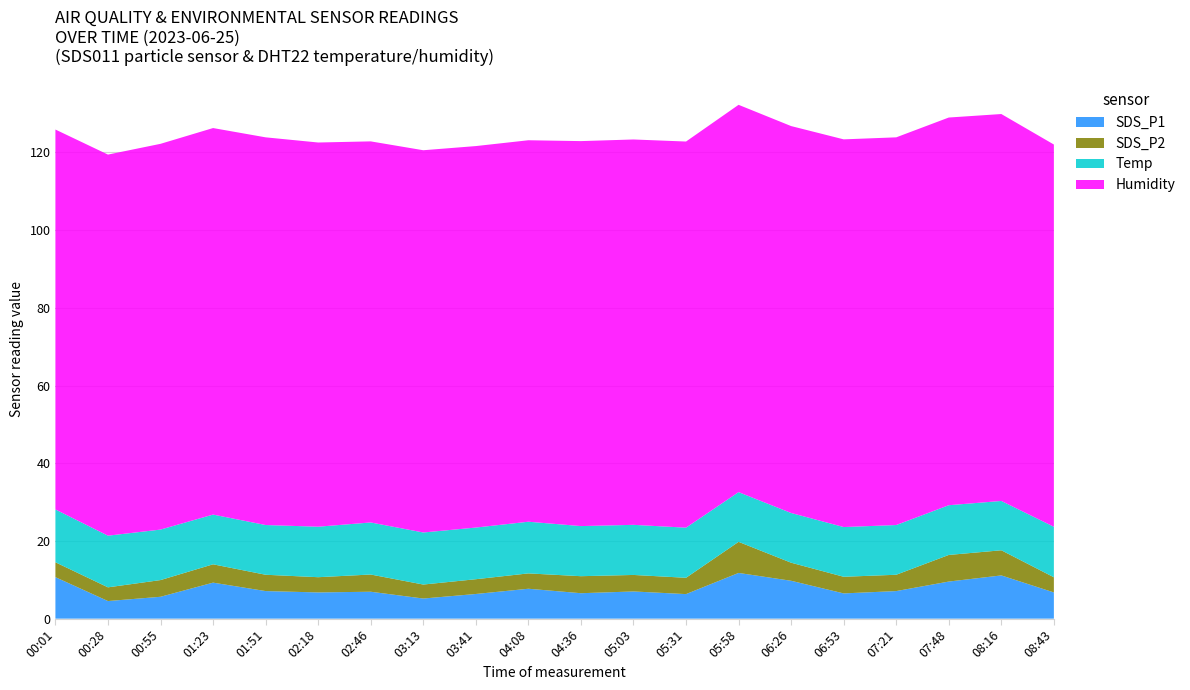

Reading left to right, what are all the values shown in this chart?

SDS_P1: 00:01=10.7	00:28=4.5	00:55=5.6	01:23=9.3	01:51=7.1	02:18=6.8	02:46=6.9	03:13=5.2	03:41=6.3	04:08=7.7	04:36=6.5	05:03=7.0	05:31=6.3	05:58=11.8	06:26=9.8	06:53=6.5	07:21=7.1	07:48=9.6	08:16=11.1	08:43=6.8
SDS_P2: 00:01=3.8	00:28=3.5	00:55=4.3	01:23=4.7	01:51=4.2	02:18=3.9	02:46=4.4	03:13=3.6	03:41=3.8	04:08=4.0	04:36=4.4	05:03=4.2	05:31=4.2	05:58=8.0	06:26=4.7	06:53=4.3	07:21=4.2	07:48=6.8	08:16=6.5	08:43=3.9
Temp: 00:01=13.6	00:28=13.3	00:55=13.0	01:23=12.8	01:51=12.8	02:18=13.0	02:46=13.4	03:13=13.4	03:41=13.3	04:08=13.3	04:36=12.9	05:03=12.9	05:31=12.9	05:58=12.8	06:26=12.8	06:53=12.8	07:21=12.8	07:48=12.8	08:16=12.7	08:43=13.0
Humidity: 00:01=97.8	00:28=98.1	00:55=99.3	01:23=99.5	01:51=99.8	02:18=98.9	02:46=98.1	03:13=98.4	03:41=98.2	04:08=98.2	04:36=99.1	05:03=99.2	05:31=99.4	05:58=99.7	06:26=99.6	06:53=99.8	07:21=99.8	07:48=99.8	08:16=99.6	08:43=98.4